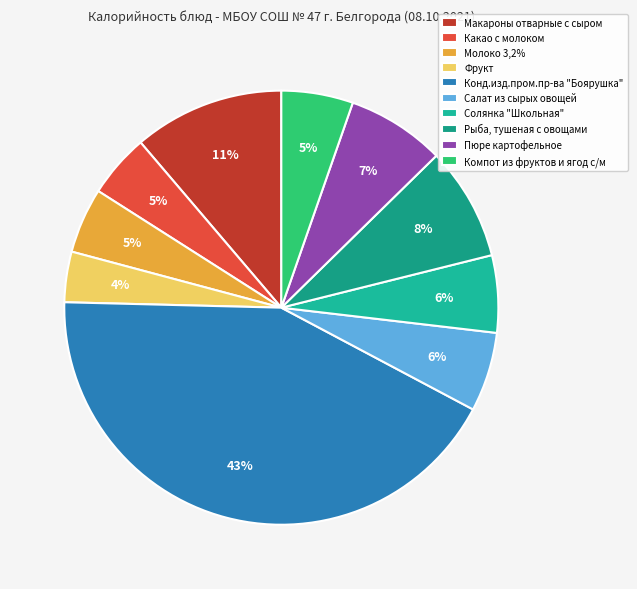

What percentage is the Макароны отварные с сыром slice, to the nearest percent?

11%